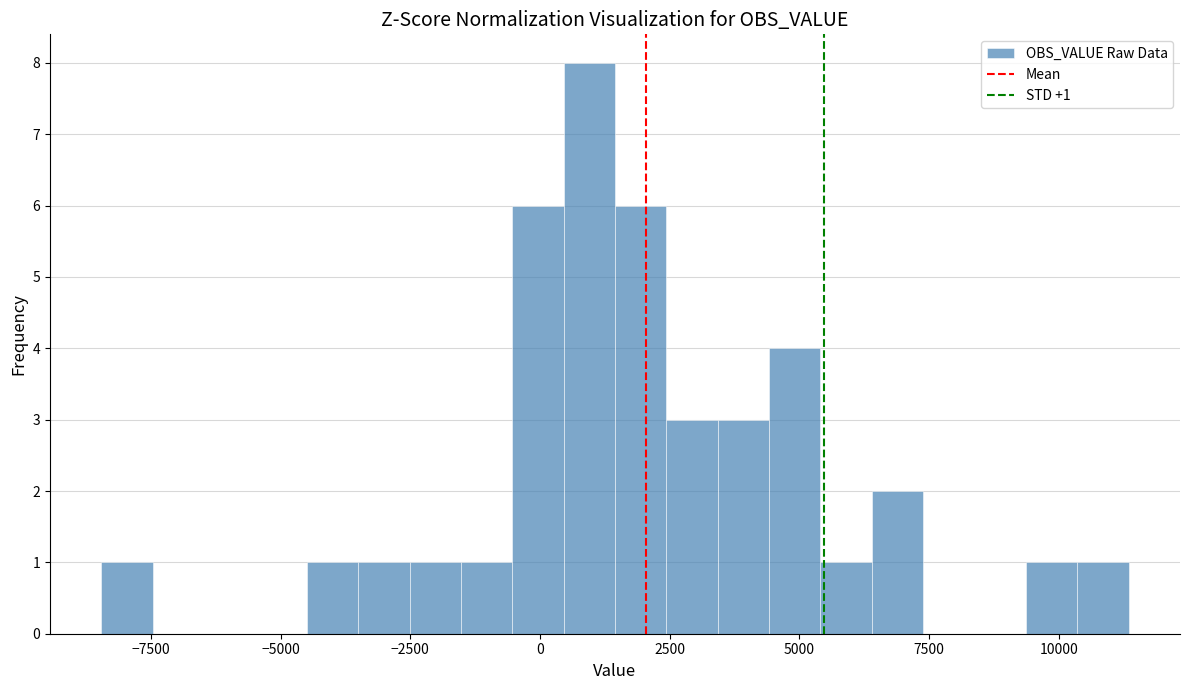

Around what value on the x-axis is the tallest bar? Give the approximate position of its centre, as read against the axis.

1000